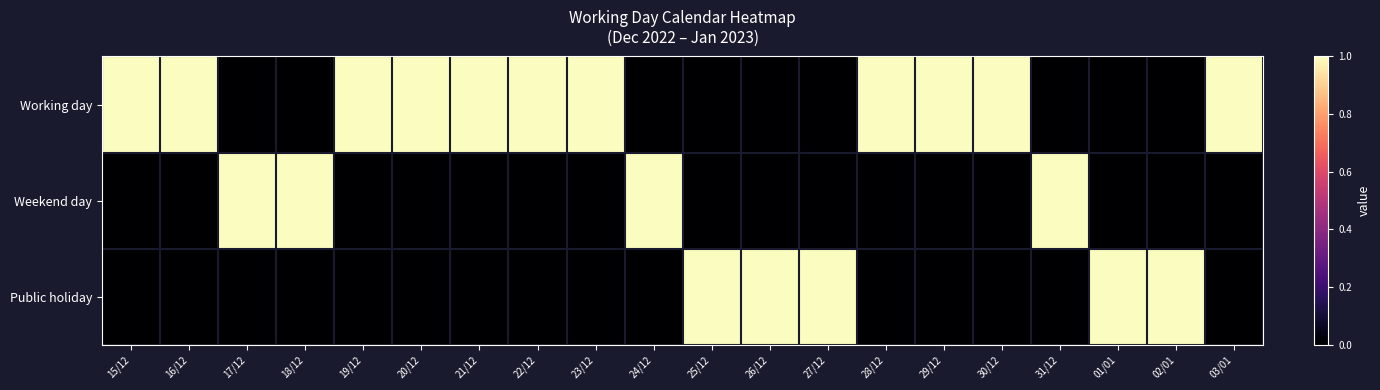

Which series changed the most between 15/12 and 02/01?

Working day